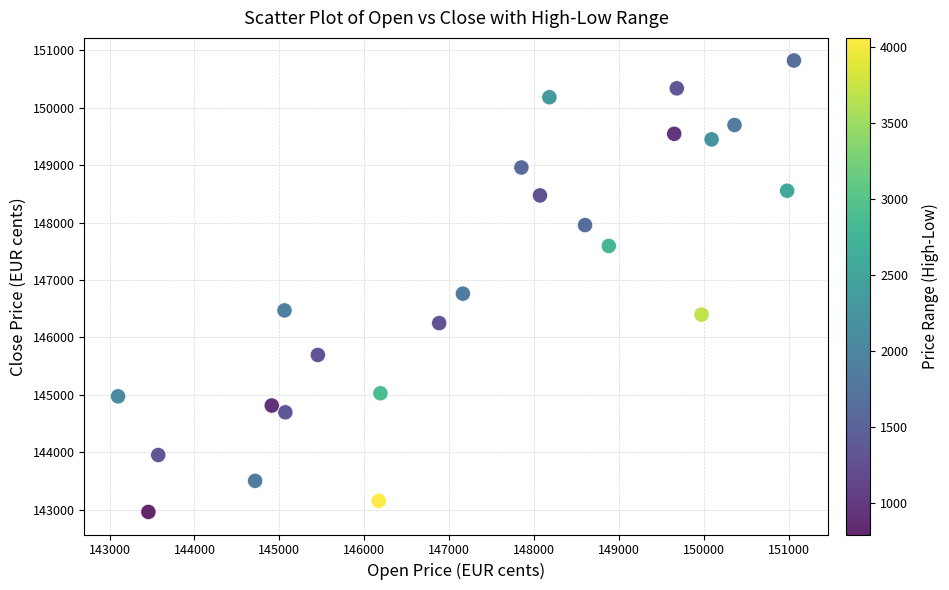

What Y value in the scatter plot is closest to 146892?

146762